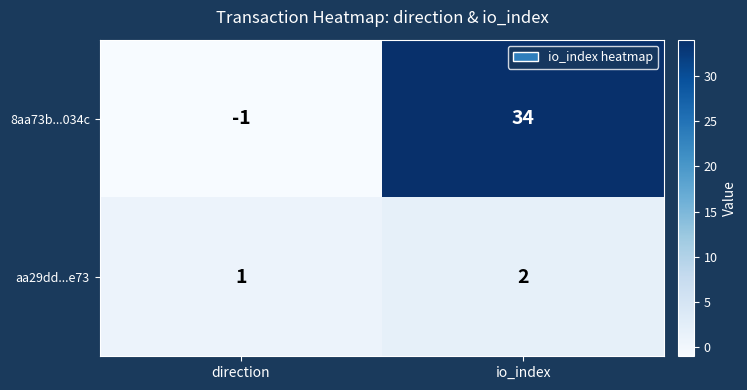

The aa29dd...e73 series shows 2 at direction. True or false?

False